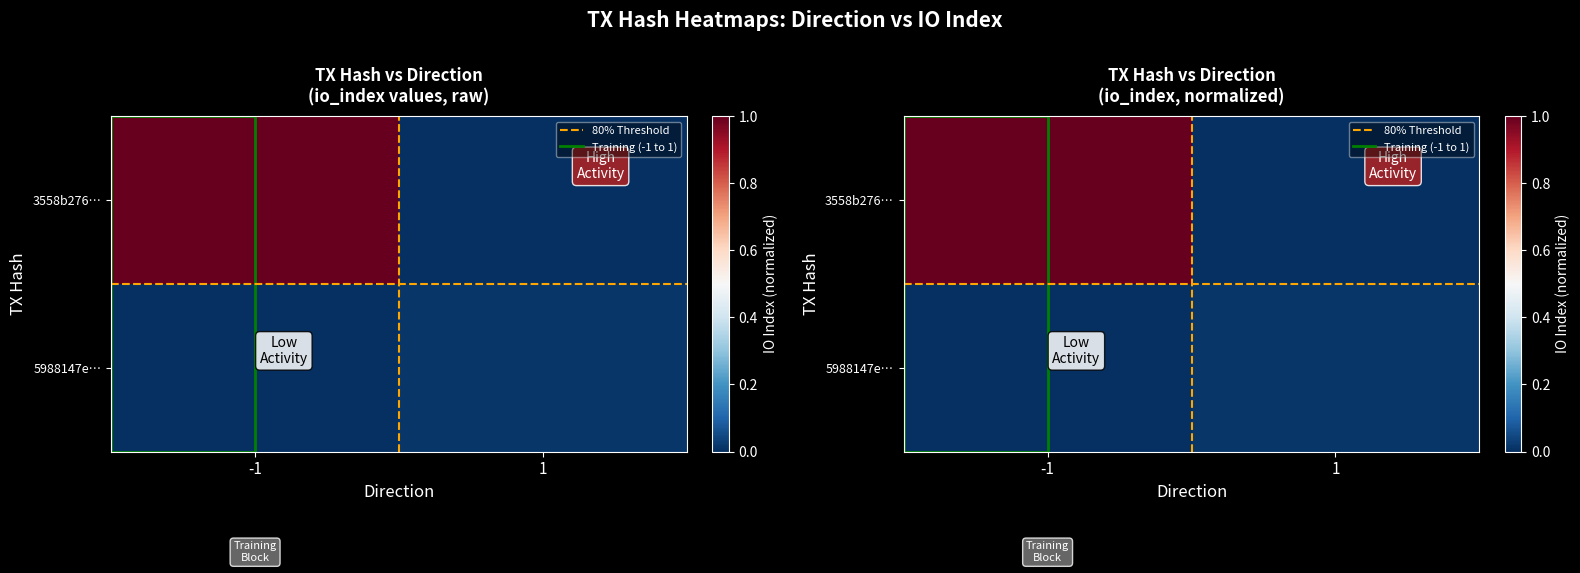

What is the sum of all 3558b276… values?

1.0